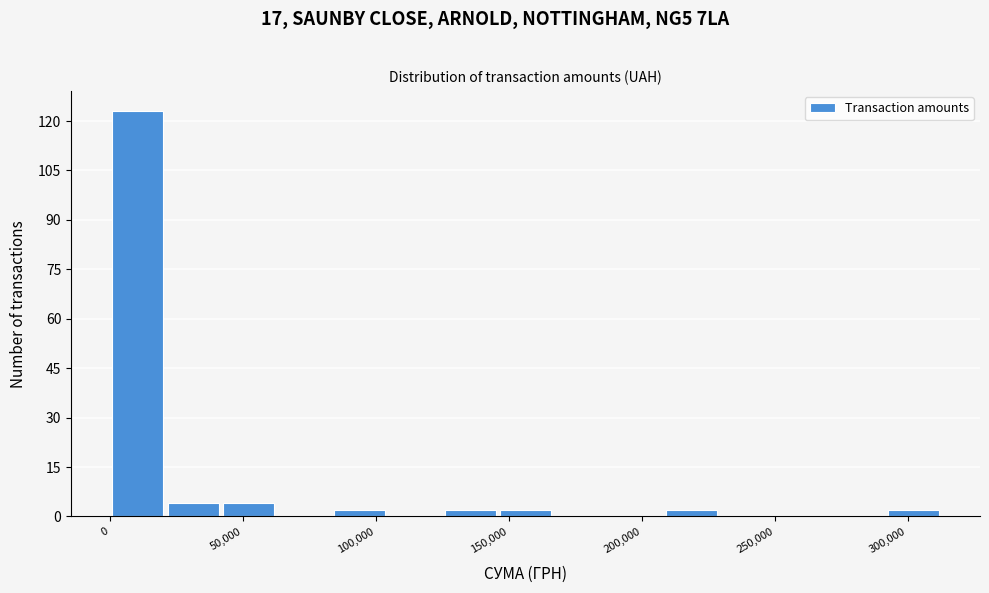

Reading left to right, transcribe this chart: for each bar, give the range it covers on the x-axis and its height. Neither the bar edges nor the heights are printed on the chart, so give them approximately, as read against the axes.

0 to 20000: 124
20000 to 40000: 4
40000 to 65000: 4
65000 to 85000: 0
85000 to 105000: 2
105000 to 125000: 0
125000 to 145000: 2
145000 to 165000: 2
165000 to 190000: 0
190000 to 210000: 0
210000 to 230000: 2
230000 to 250000: 0
250000 to 270000: 0
270000 to 290000: 0
290000 to 315000: 2